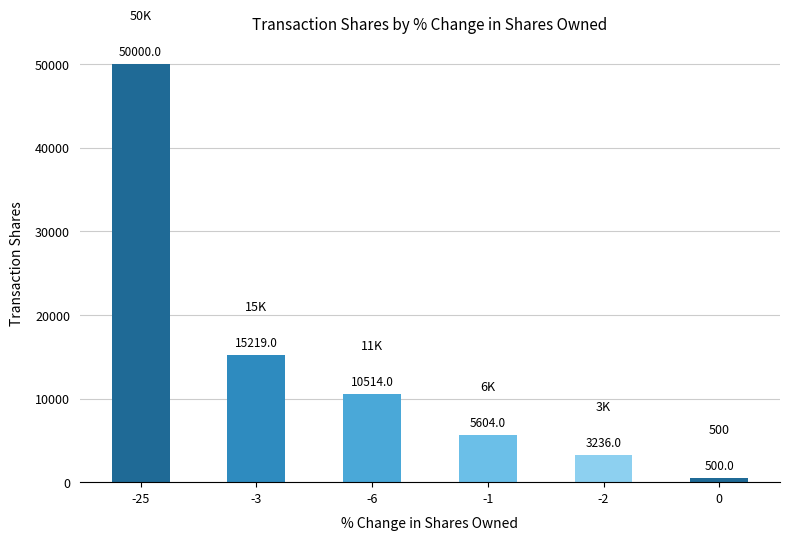

How many data points does each series have?

6